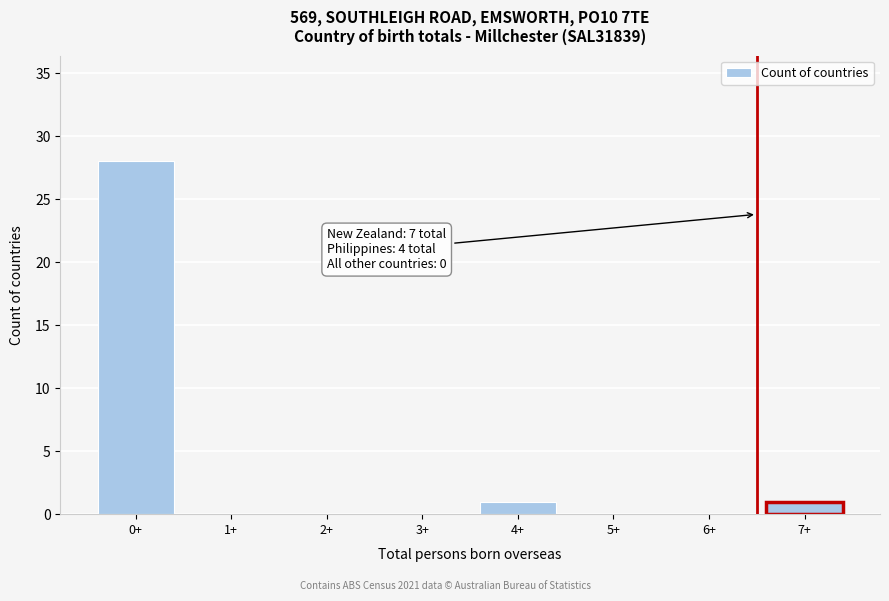

Reading left to right, list all the values displayed in this chart.

0+=28	1+=0	2+=0	3+=0	4+=1	5+=0	6+=0	7+=1